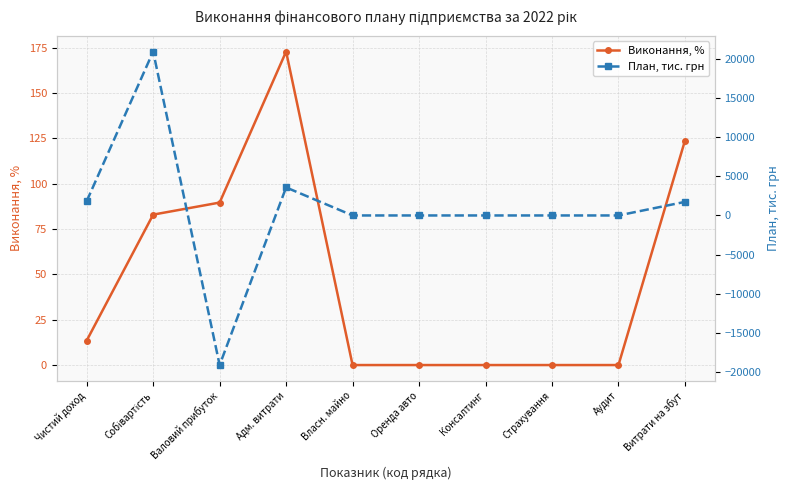

What is the difference between the Виконання, % values at Оренда авто and Витрати на збут?

123.8